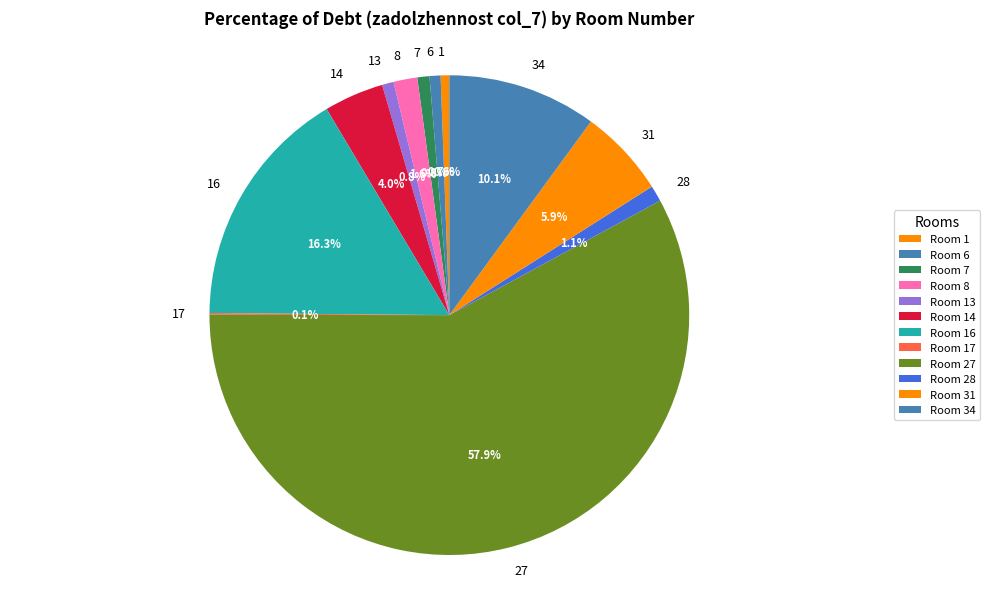

Between 6 and 27, which is larger?

27